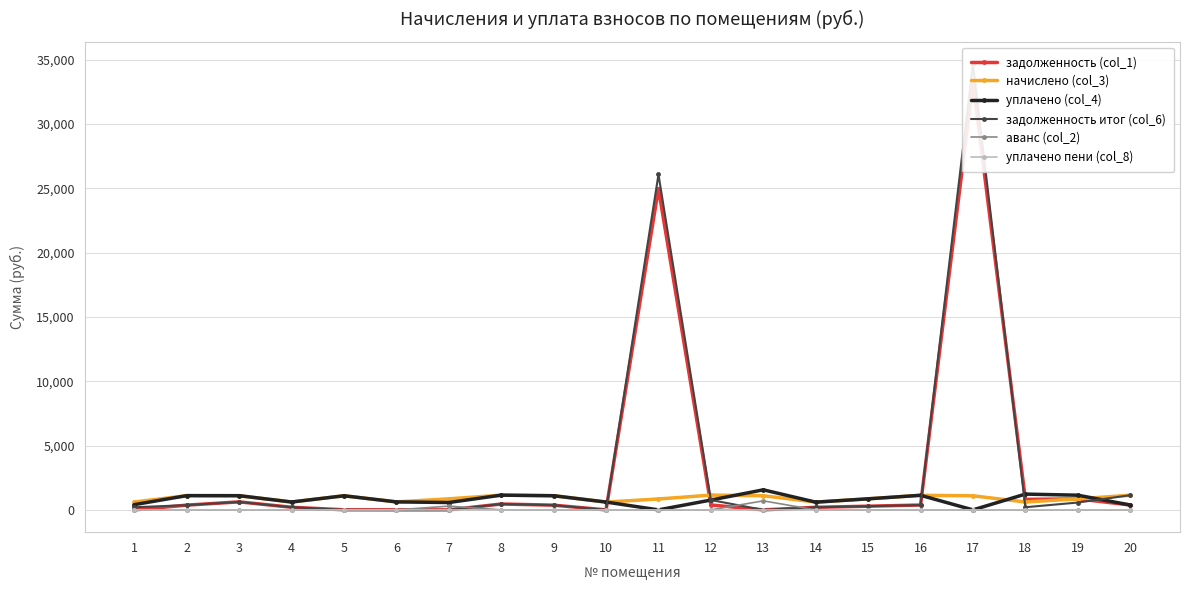

What is the difference between the highest and lowest values at 18?

1227.5